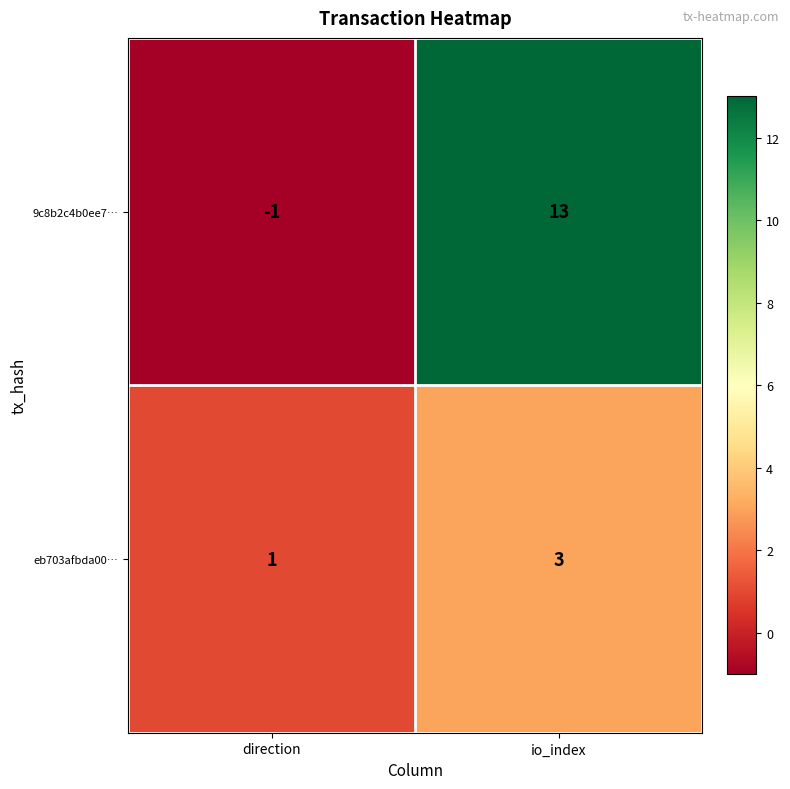

At which category is the sum across all series the highest?

io_index